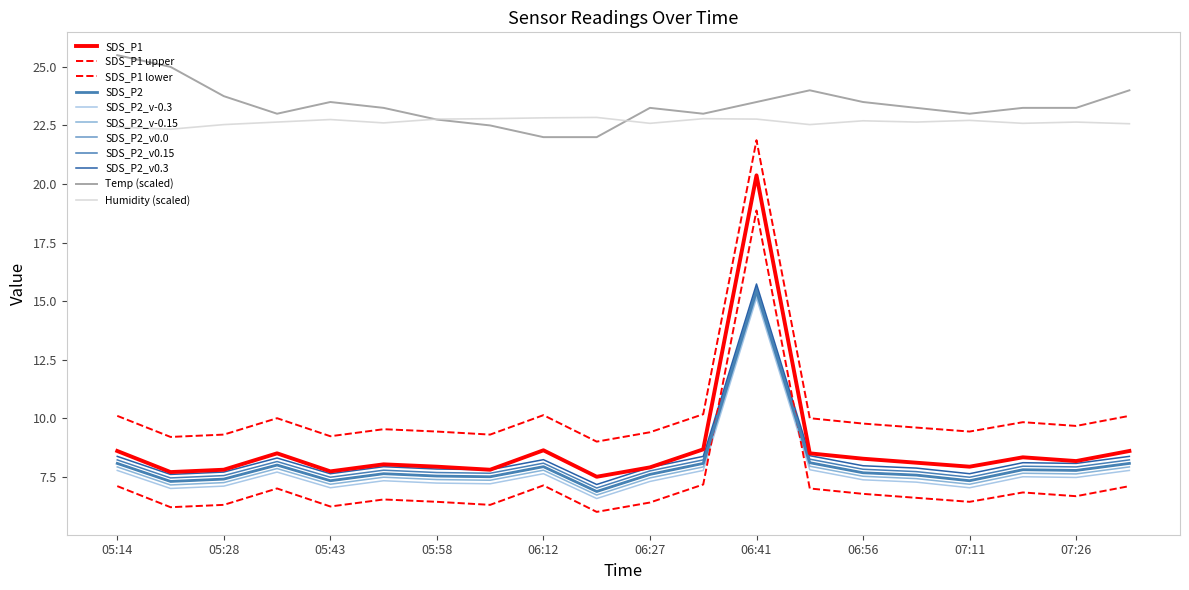

Does the chart display data point markers on the line(s)?

No